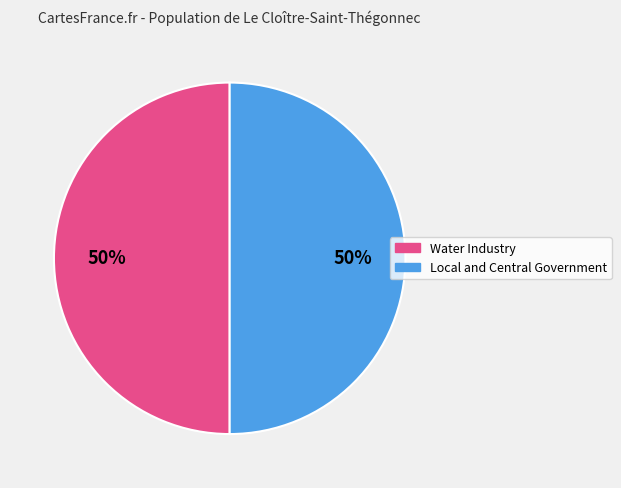

To the nearest percent, what is the combined percentage of Local and Central Government and Water Industry?

100%